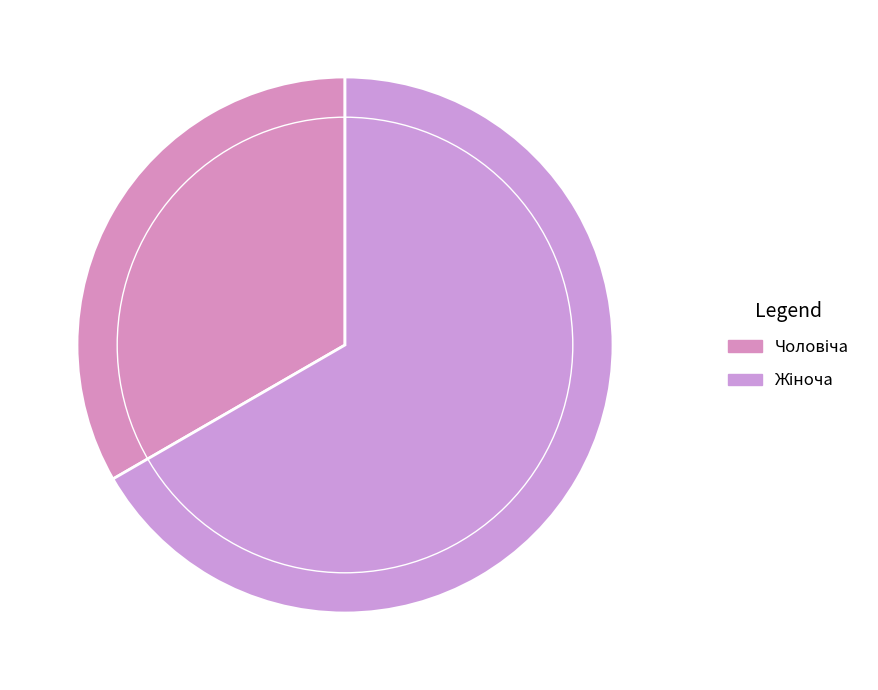

To the nearest percent, what is the average slice percentage?

50%